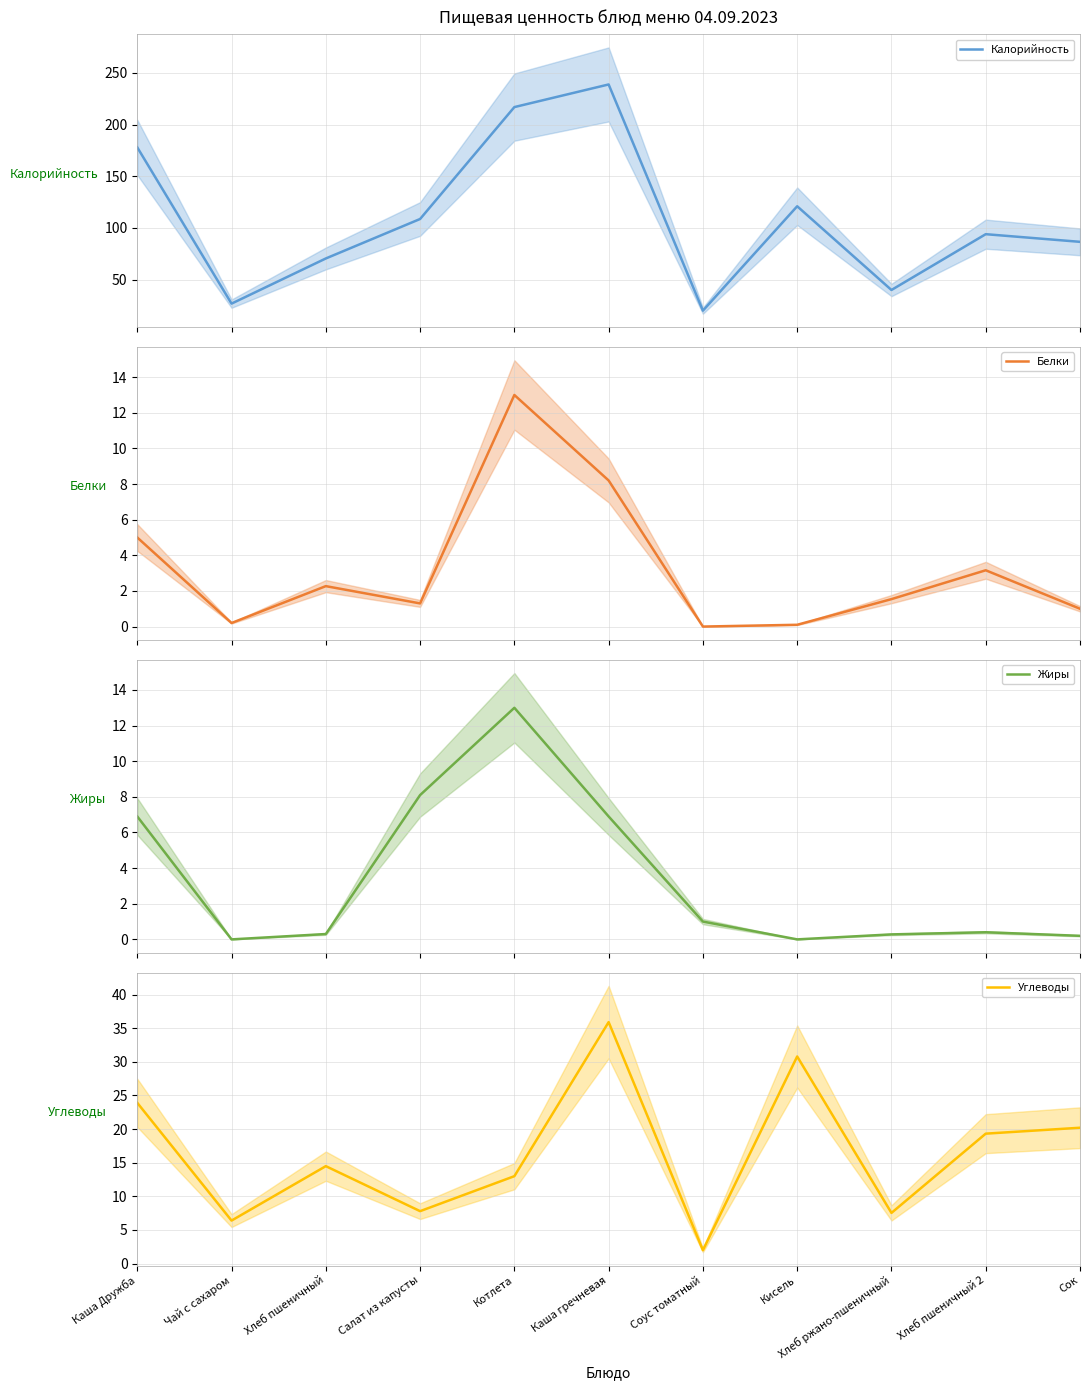

What is the total value across all series at Хлеб пшеничный 2?

116.9